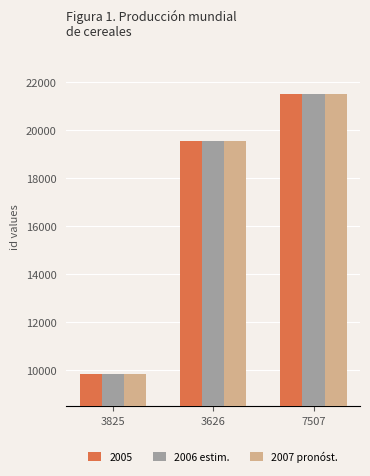

What is the average value of the 2006 estim. series?

16969